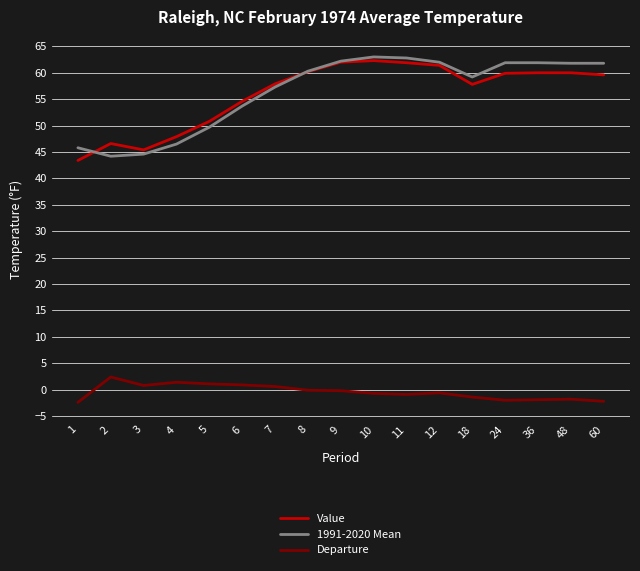

True or false: Departure and 1991-2020 Mean cross at least once.

False